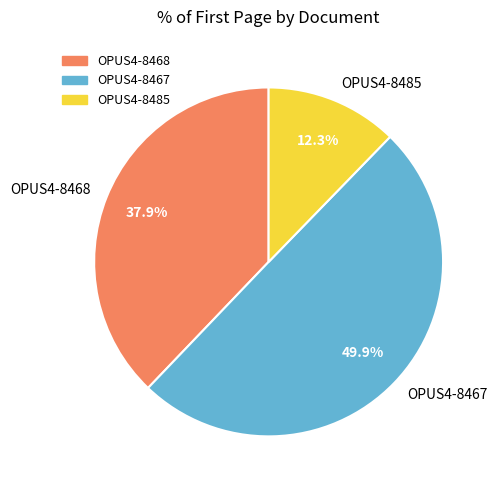

To the nearest percent, what is the difference between the largest and smallest slice percentages?

38%